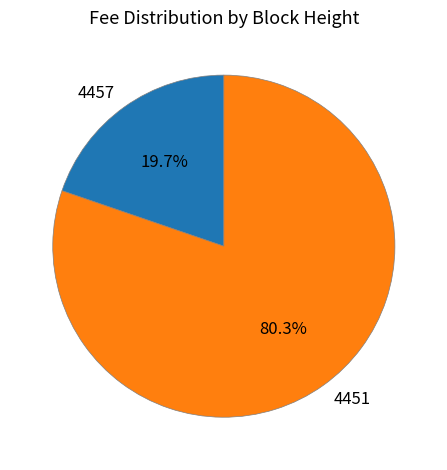

Which has a higher value, 4451 or 4457?

4451